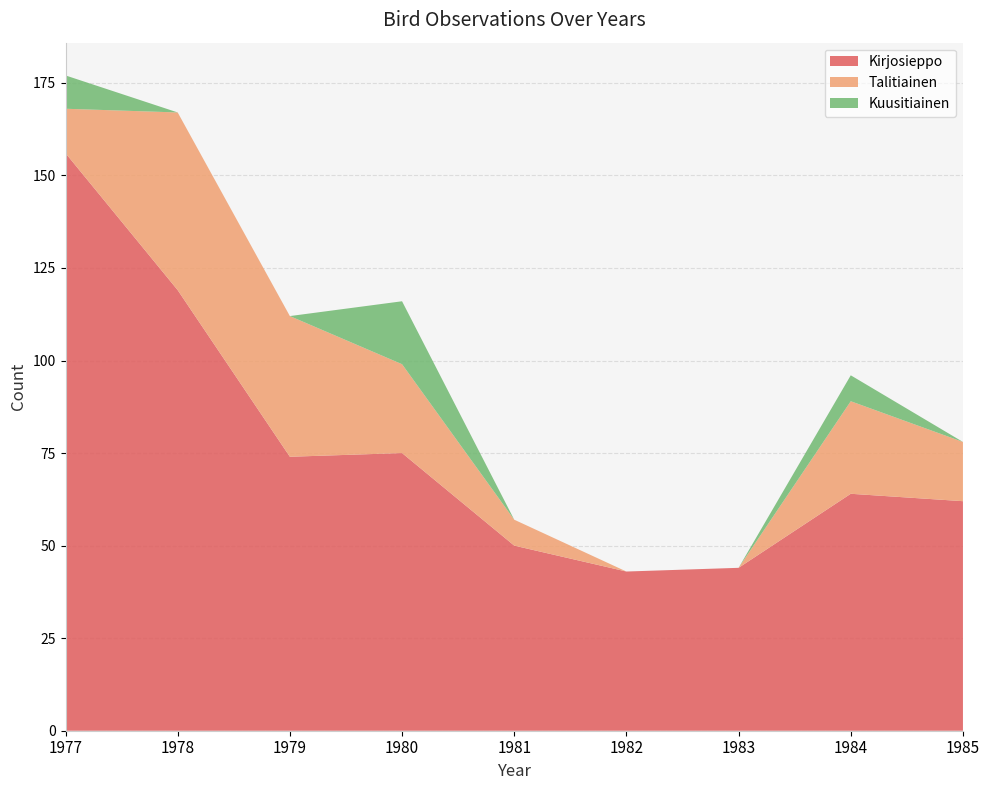

Reading left to right, what are all the values shown in this chart?

Kirjosieppo: 156	119	74	75	50	43	44	64	62
Talitiainen: 12	48	38	24	7	0	0	25	16
Kuusitiainen: 9	0	0	17	0	0	0	7	0